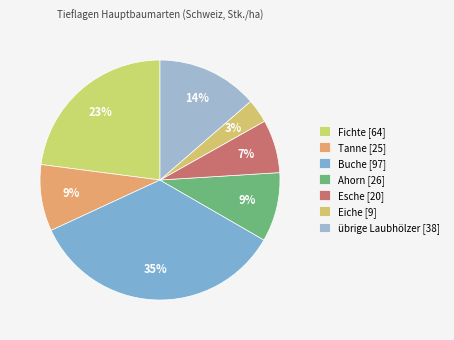

How many slices are in this pie chart?

7